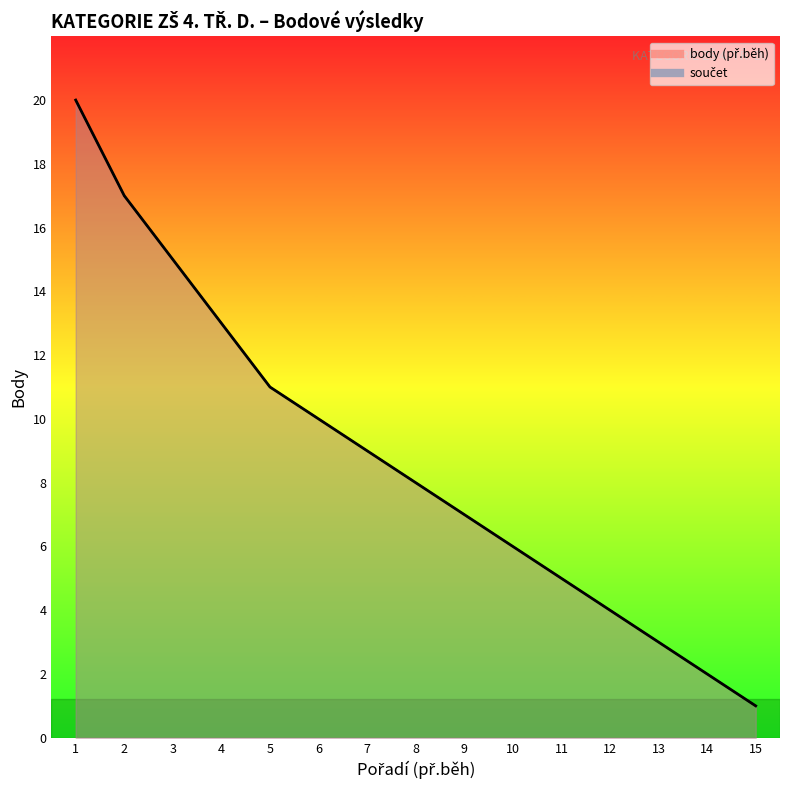

How many values in the součet series are below 8?

7